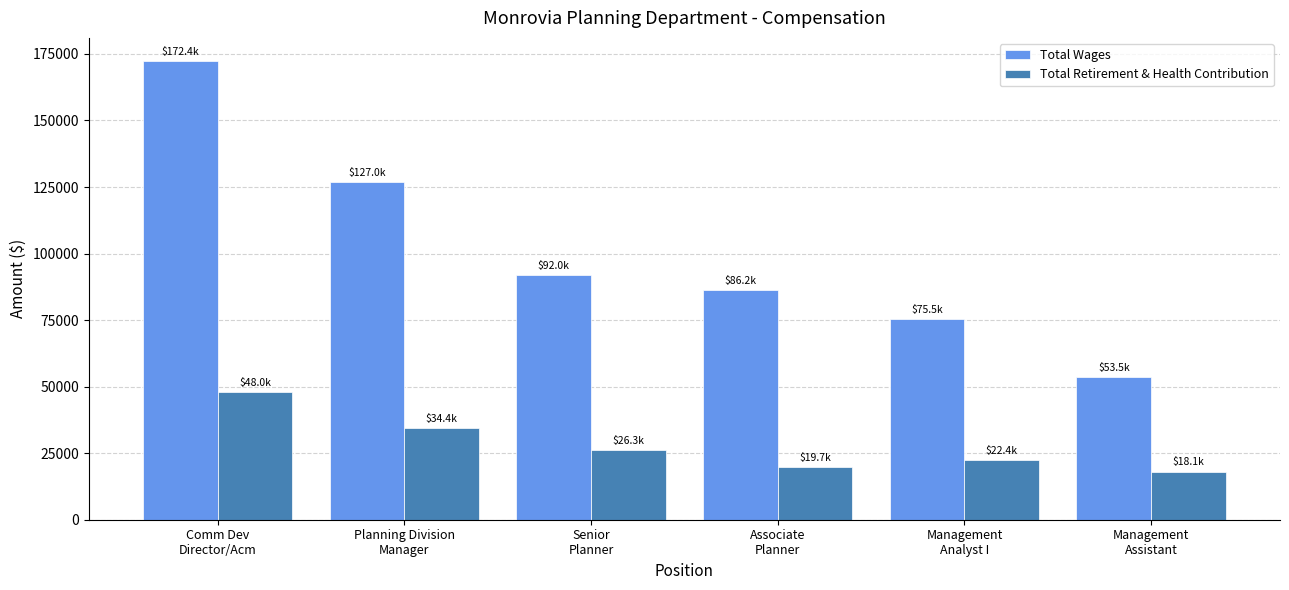

At which label does Total Wages first exceed 91957?

Comm Dev
Director/Acm